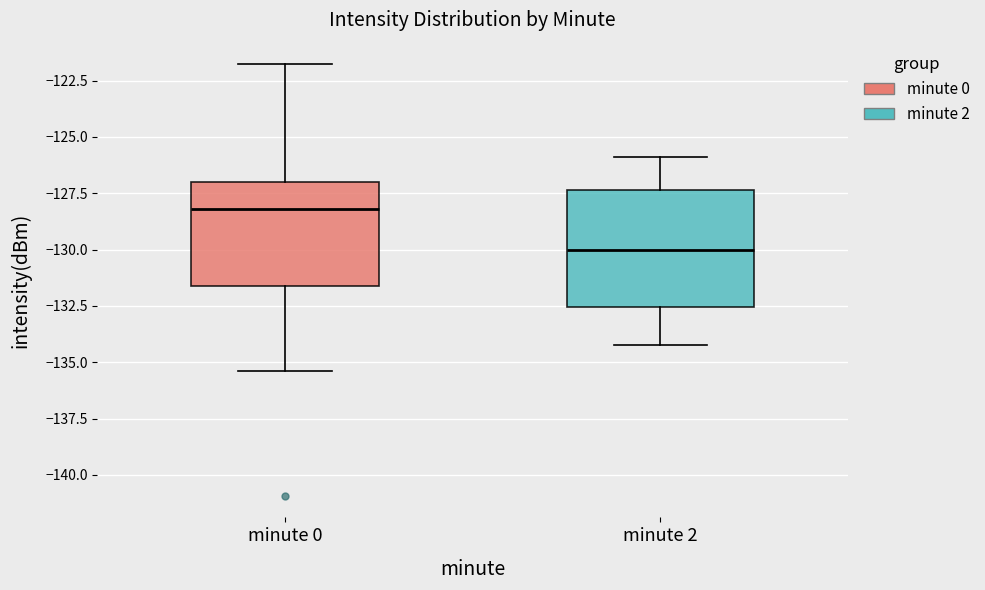

Reading left to right, transcribe this box plot: for each box, give where its median line is, the range the box spans, and where its two whiskers end, as read against the y-axis. The values are not printed on the chart, so give them approximately, as read against the axis.

minute 0: median -128.0, box -131.5 to -127.0, whiskers -135.5 to -122.0
minute 2: median -130.0, box -132.5 to -127.5, whiskers -134.0 to -126.0